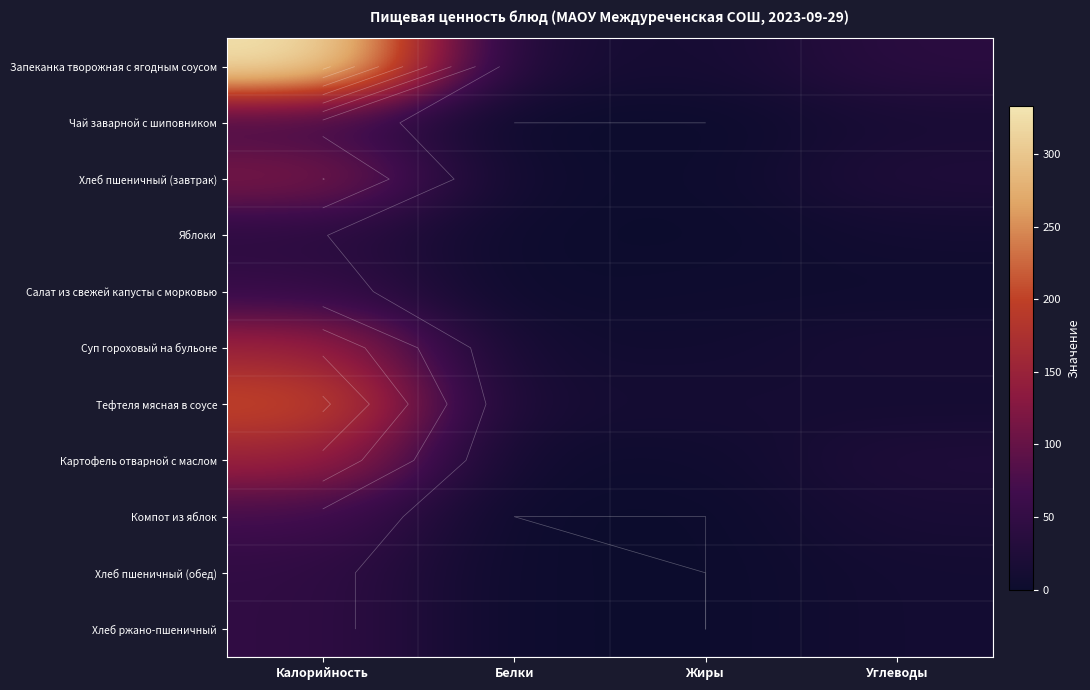

Which category has the highest value in the Компот из яблок series?

Калорийность